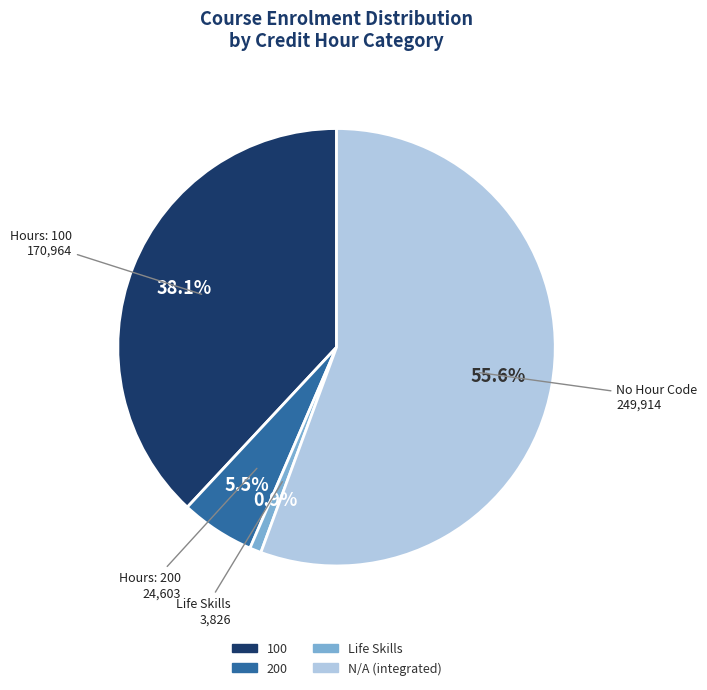

Count the number of slices in the pie.

4